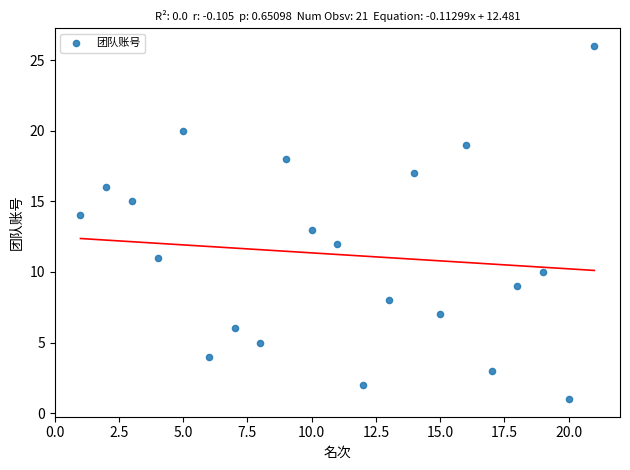

What is the range of X values (max minus min)?

20